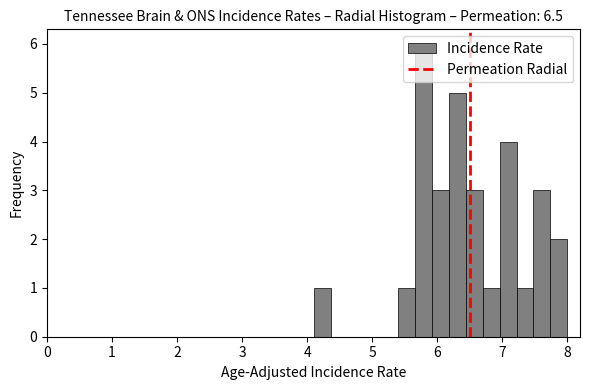

Read against the x-axis, roughly where is the centre of the tallest bar?

5.8